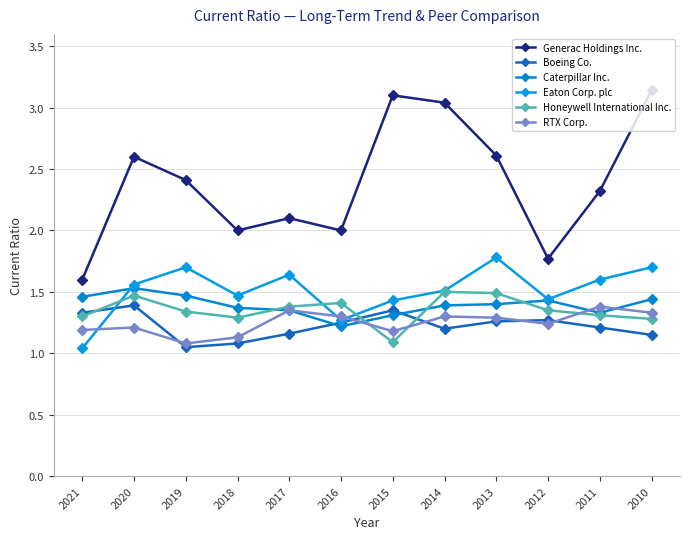

True or false: RTX Corp. has more than 2 points higher than both neighbors.

True